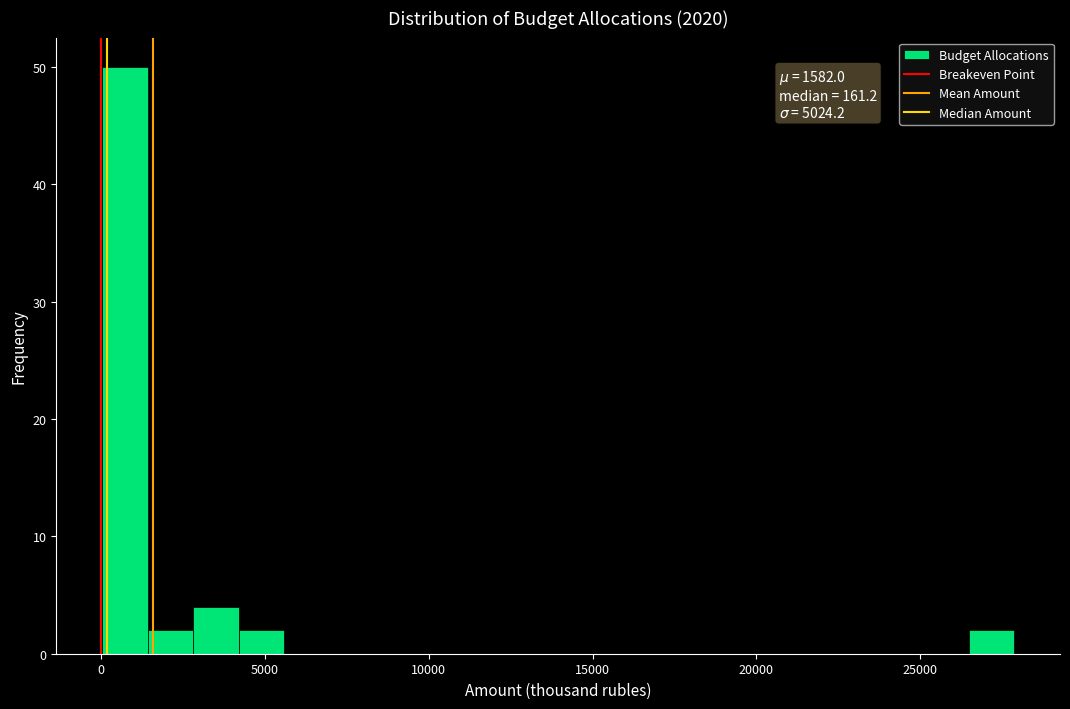

Around what value on the x-axis is the tallest bar? Give the approximate position of its centre, as read against the axis.

500